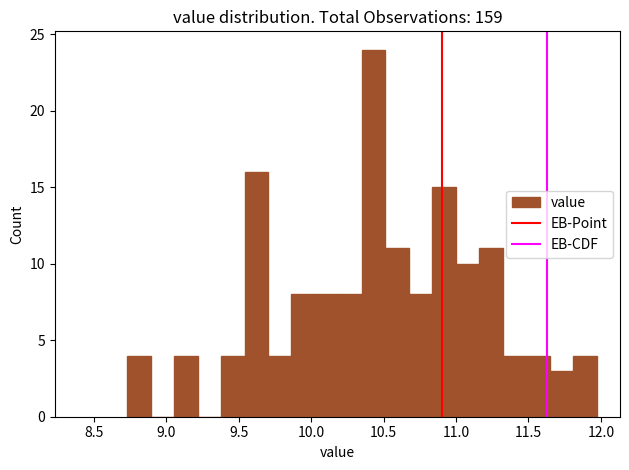

Around what value on the x-axis is the tallest bar? Give the approximate position of its centre, as read against the axis.

10.45